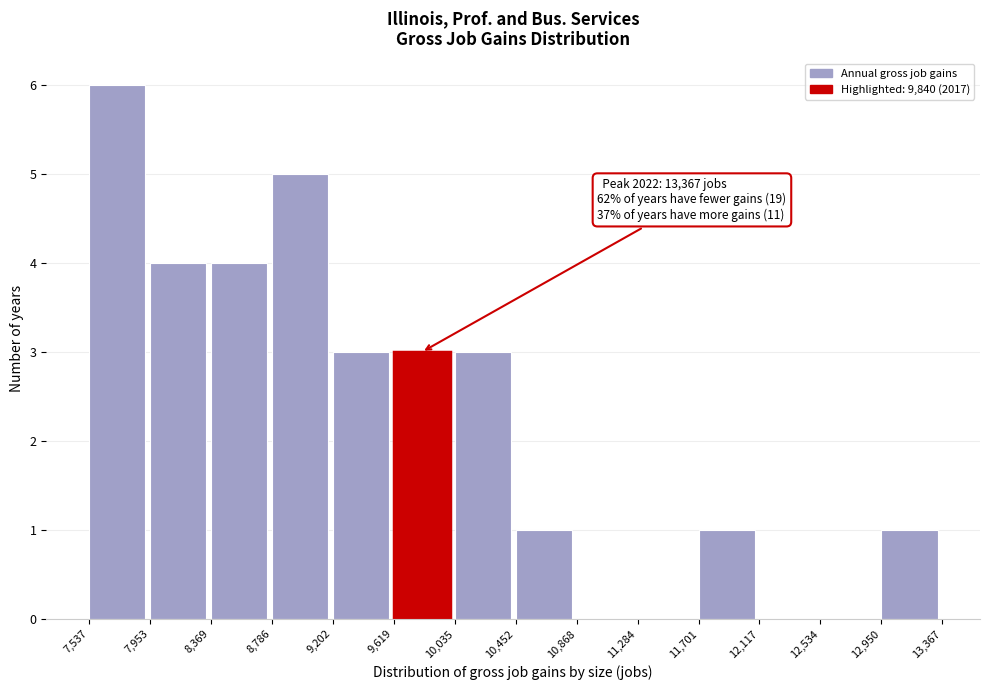

Which range on the x-axis has the tallest bar?

7,537 to 7,953